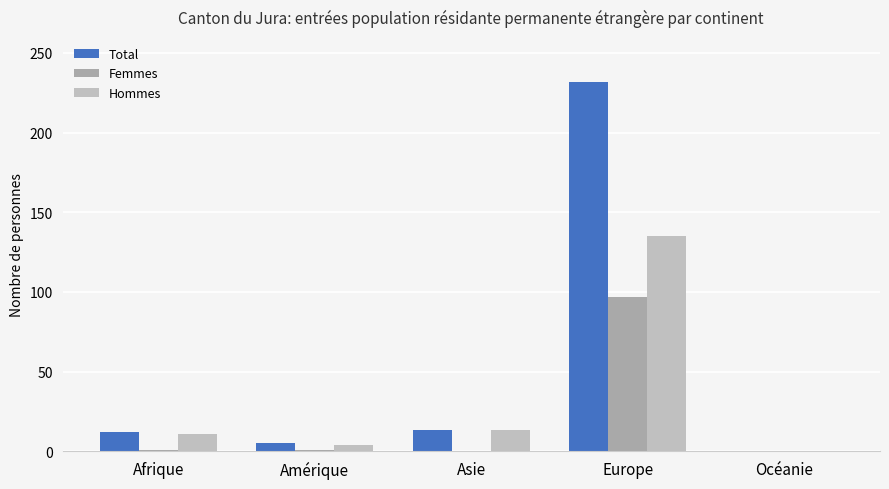

At which category is the sum across all series the highest?

Europe